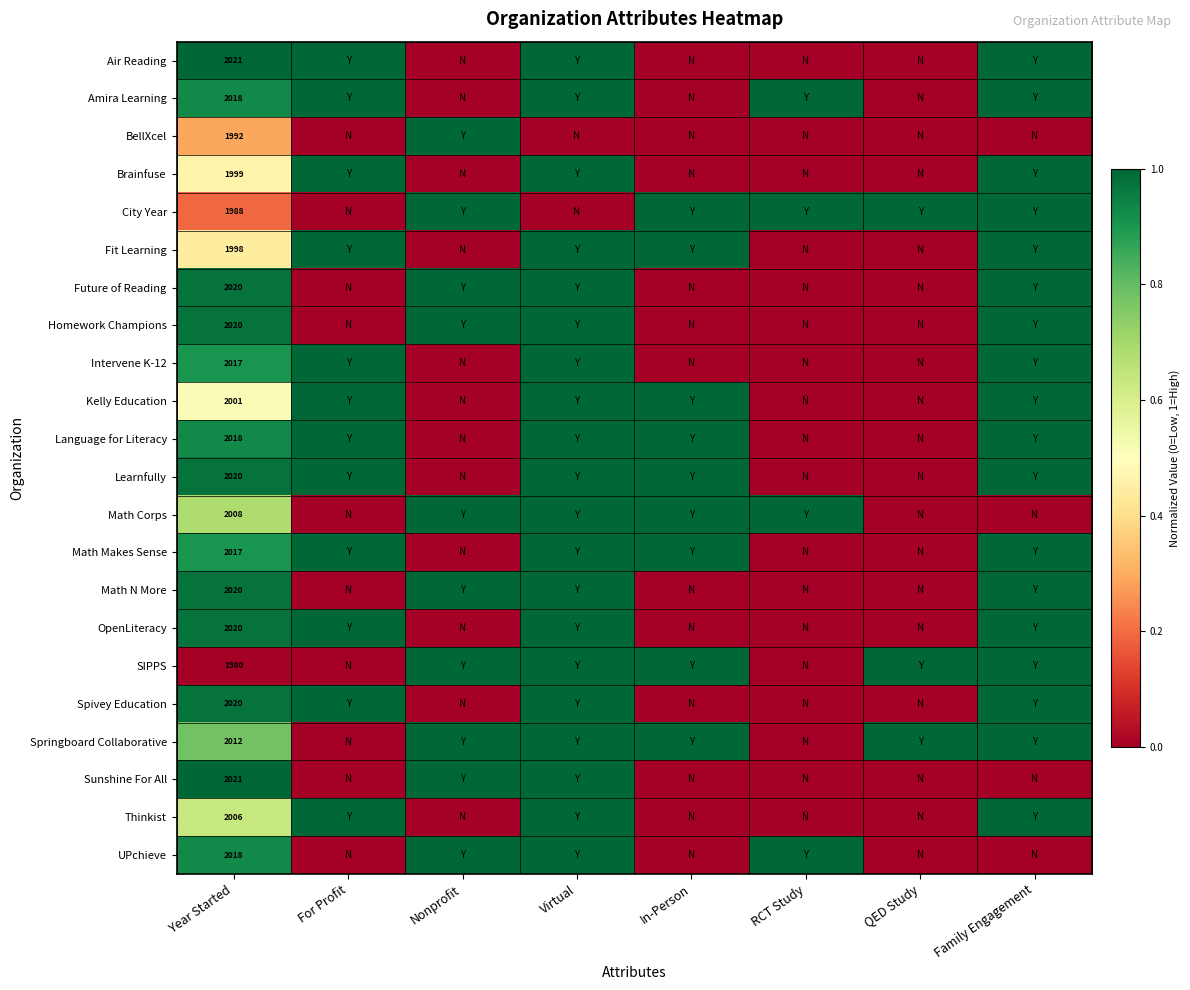

What is the maximum value shown in the chart?

1.0